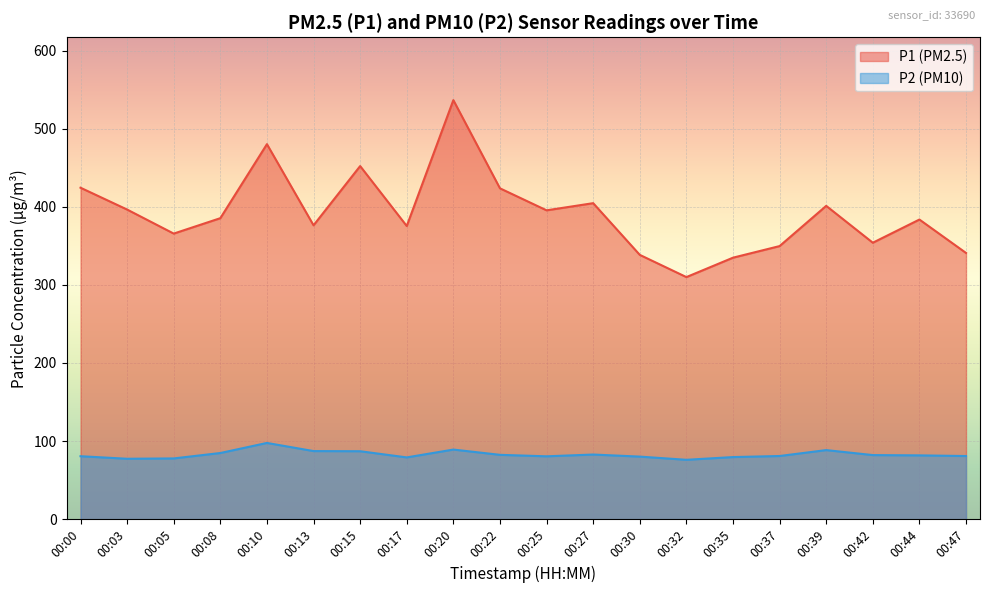

Is it true that P2 equals 82.7 at 00:27?

True